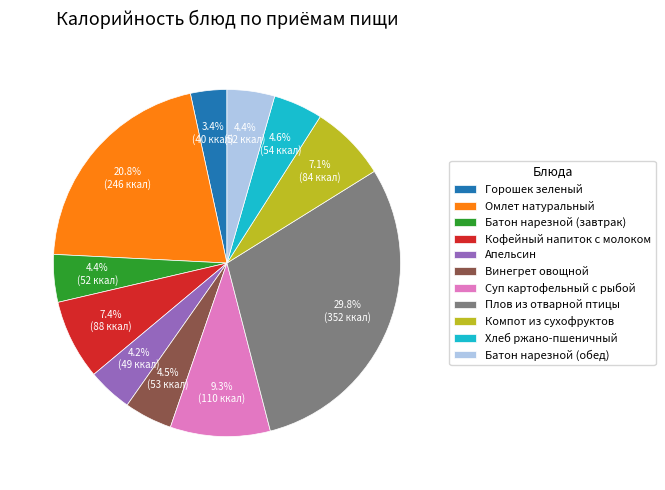

Combined, do Плов из отварной птицы and Винегрет овощной account for over 50%?

No